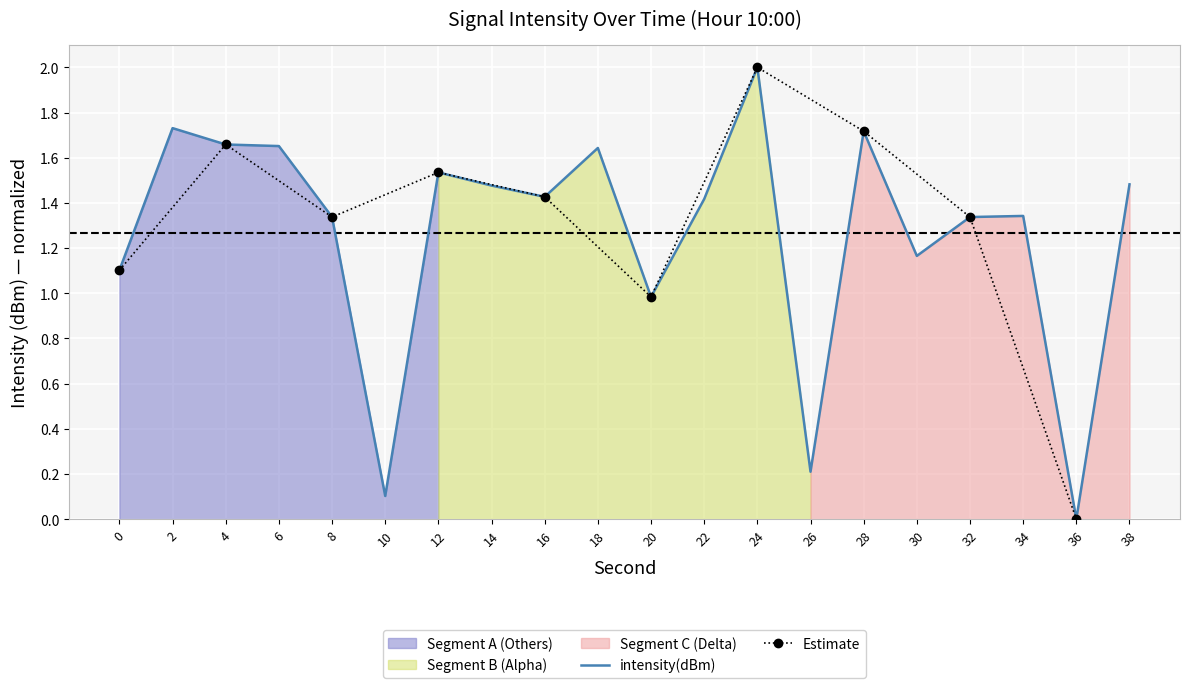

List the labels in order of value, smallest first.

36, 10, 26, 20, 0, 30, 32, 8, 34, 22, 16, 14, 38, 12, 18, 6, 4, 28, 2, 24